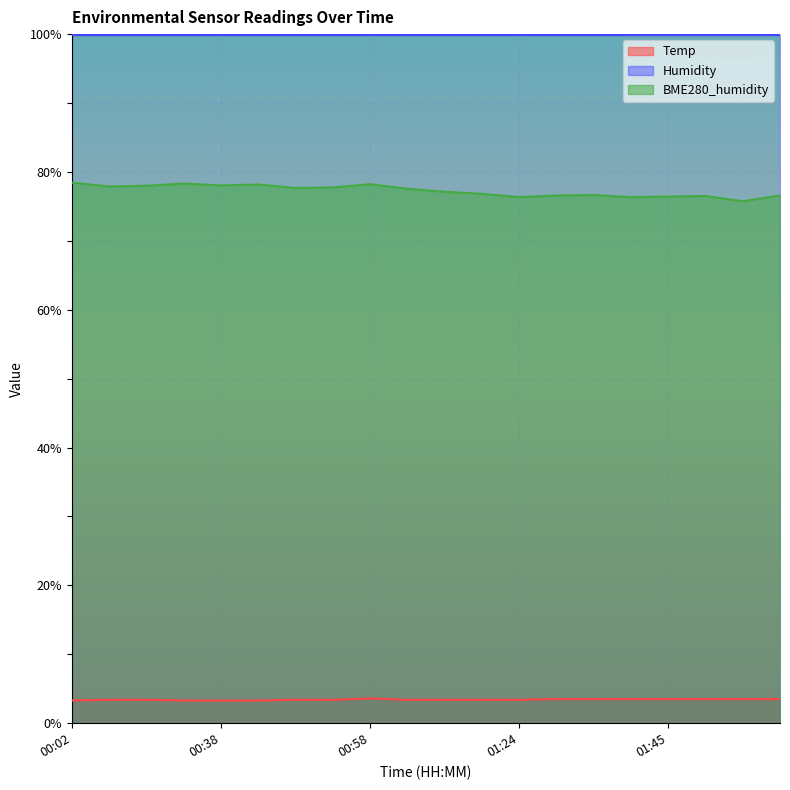

At which category does BME280_humidity reach its first local valley?

00:23